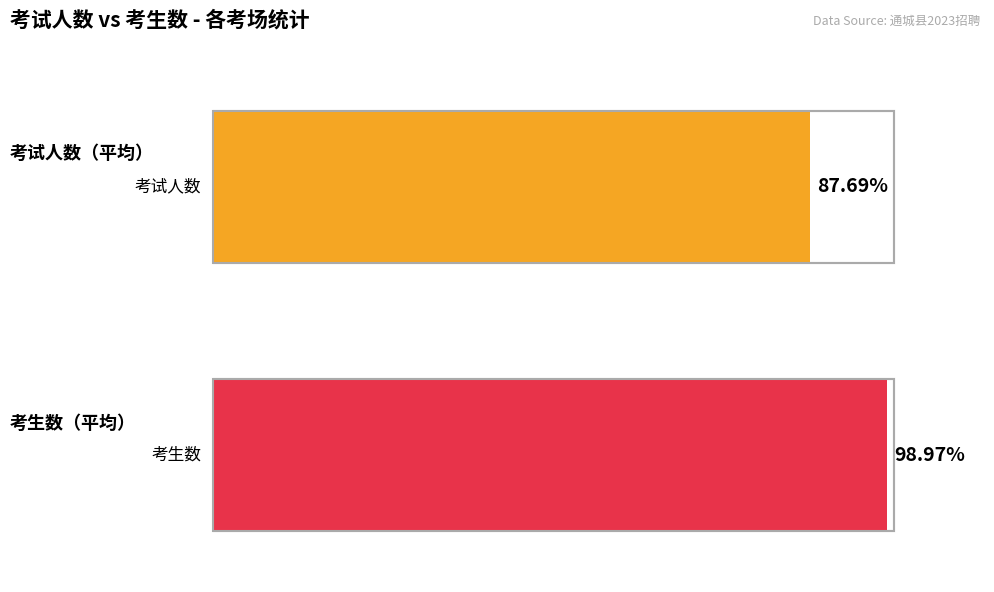

Does the chart contain any negative values?

No